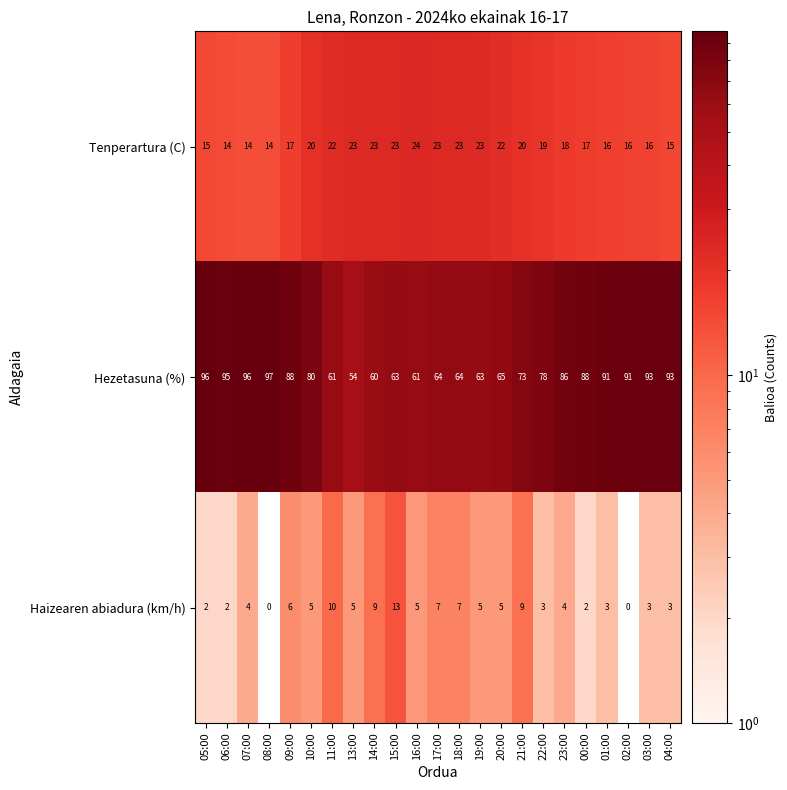

Which series has the largest total across all categories?

Hezetasuna (%)